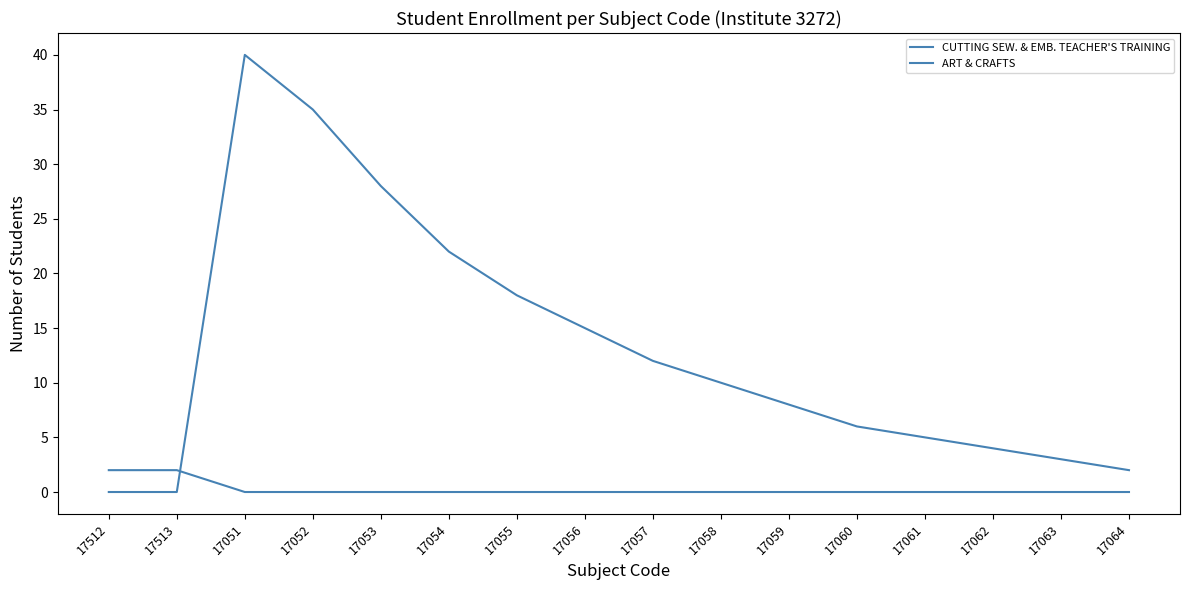

The ART & CRAFTS series shows 6 at 17062. True or false?

False